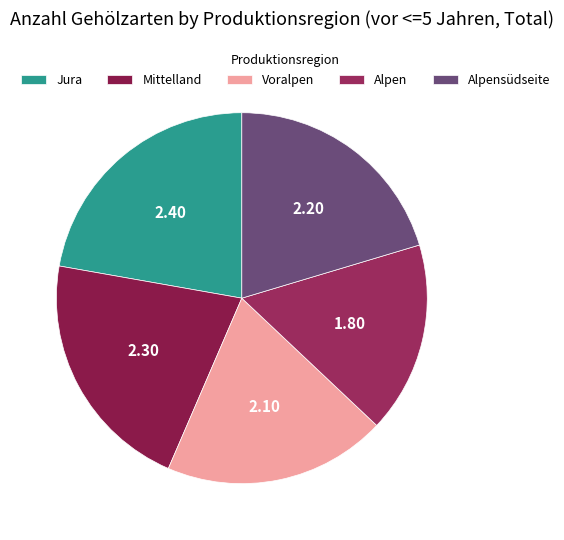

Is it true that Alpensüdseite is 20% of the pie?

True